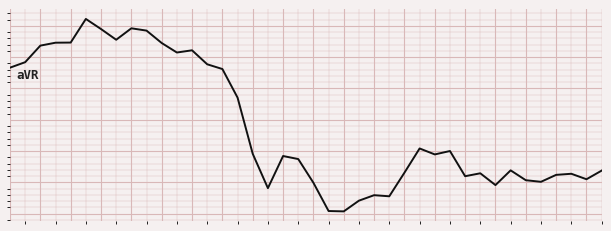

Reading right to left, transcribe all the data shown in this chart.

-0.5	-0.6	-0.5	-0.6	-0.6	-0.6	-0.5	-0.6	-0.5	-0.6	-0.4	-0.4	-0.4	-0.5	-0.7	-0.7	-0.7	-0.8	-0.8	-0.6	-0.5	-0.4	-0.6	-0.4	-0.1	0.1	0.2	0.2	0.2	0.3	0.4	0.4	0.3	0.4	0.4	0.3	0.3	0.3	0.2	0.1